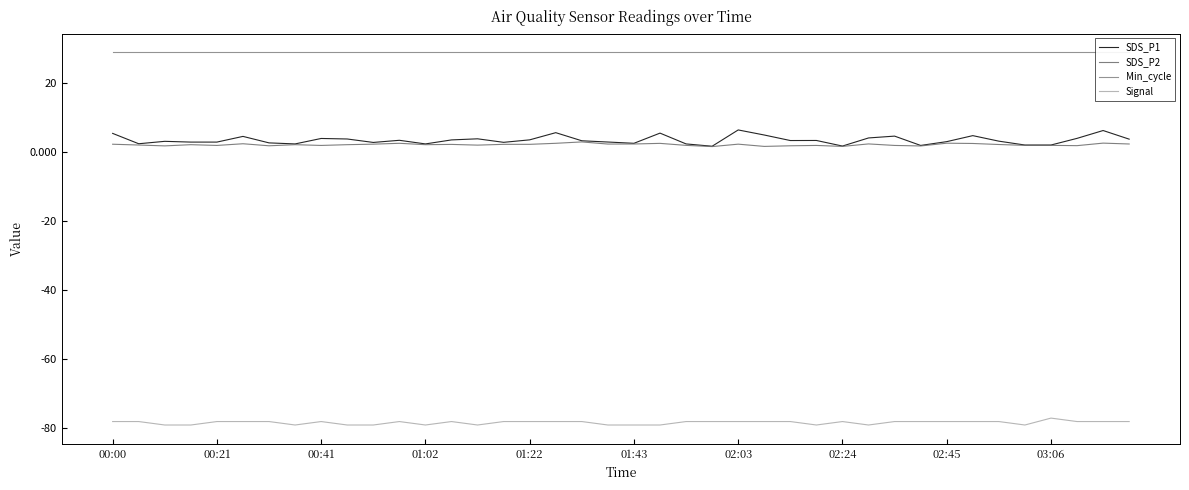

What is the highest value of the Min_cycle series?

29.0